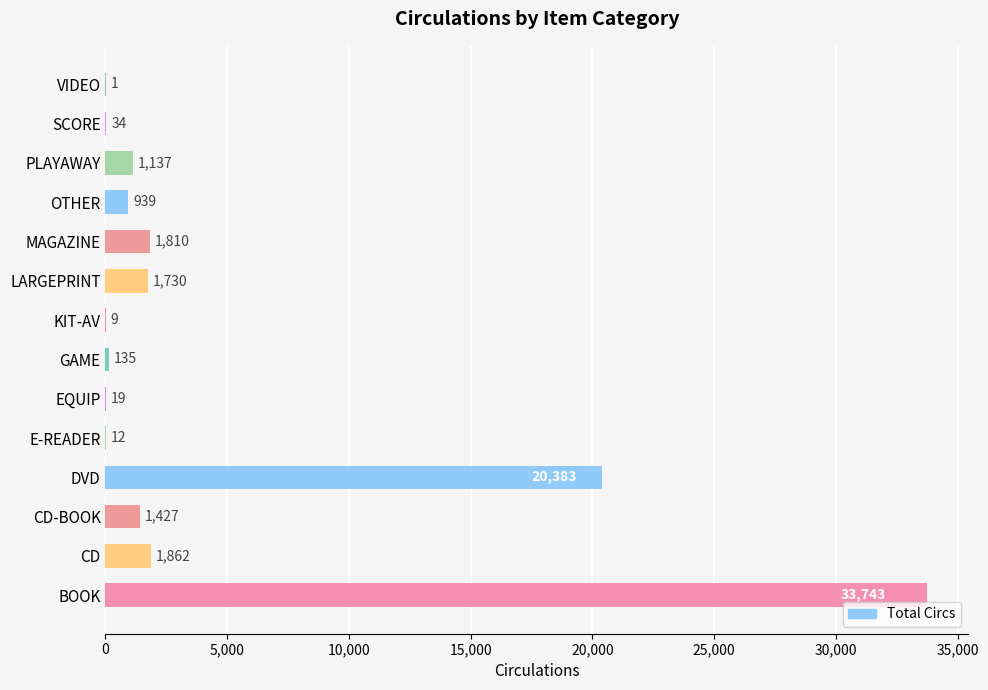

What is the maximum value shown in the chart?

33743